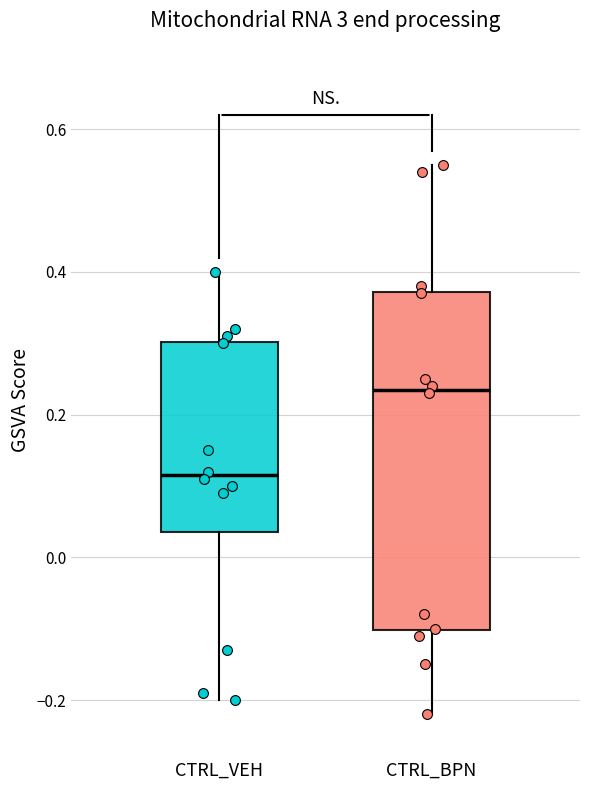

Which box has the highest median line?

CTRL_BPN